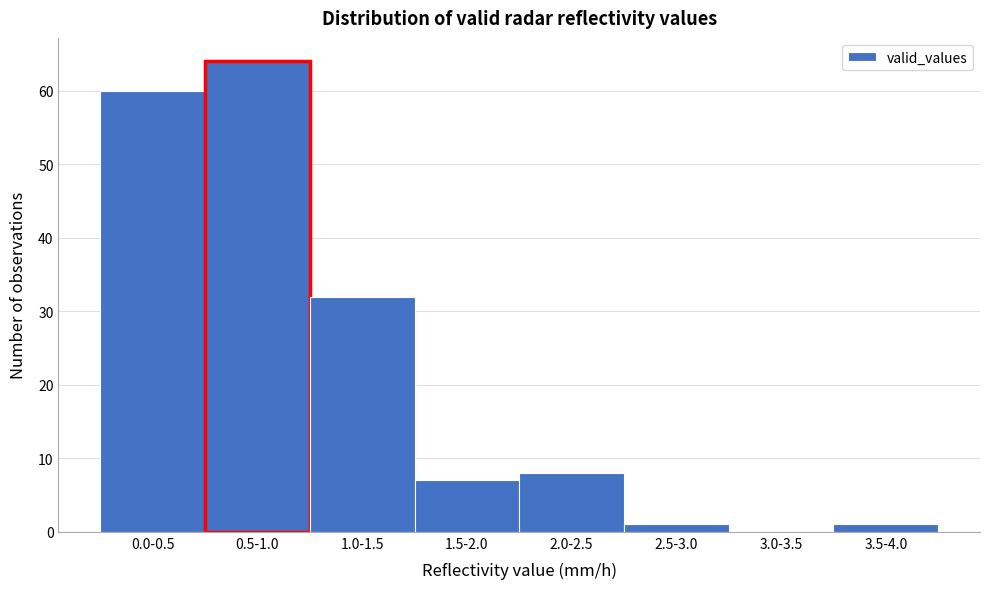

Reading left to right, list all the values displayed in this chart.

0.0-0.5=60	0.5-1.0=64	1.0-1.5=32	1.5-2.0=7	2.0-2.5=8	2.5-3.0=1	3.0-3.5=0	3.5-4.0=1